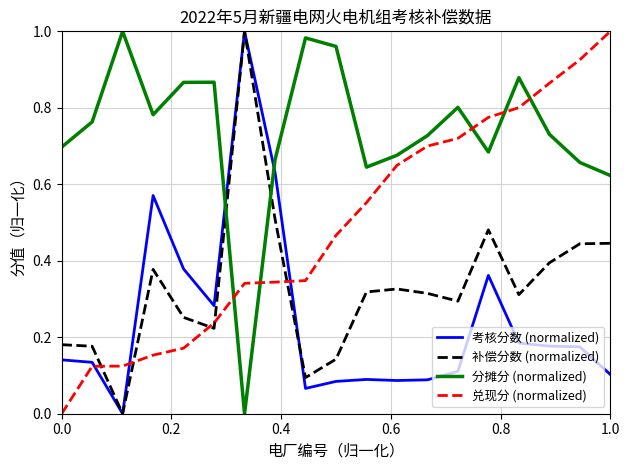

How many values in the 兑现分 (normalized) series exceed 0?

18